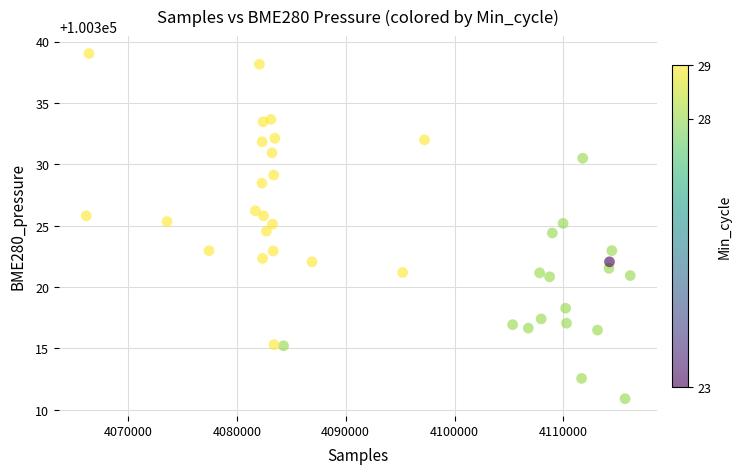

What is the range of X values (max minus min)?

49979.0